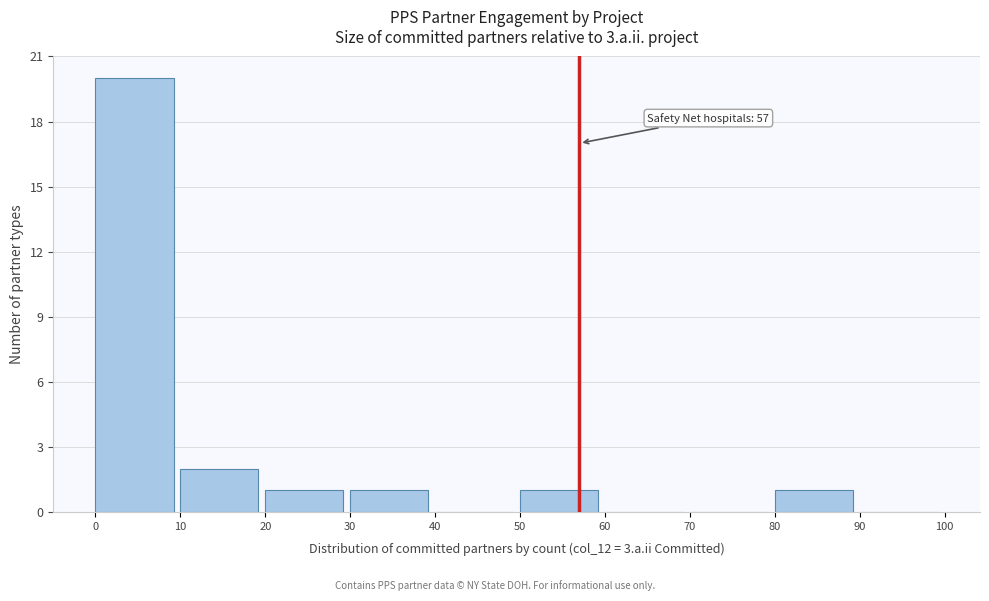

Over which range of the x-axis is the bar tallest?

0 to 10